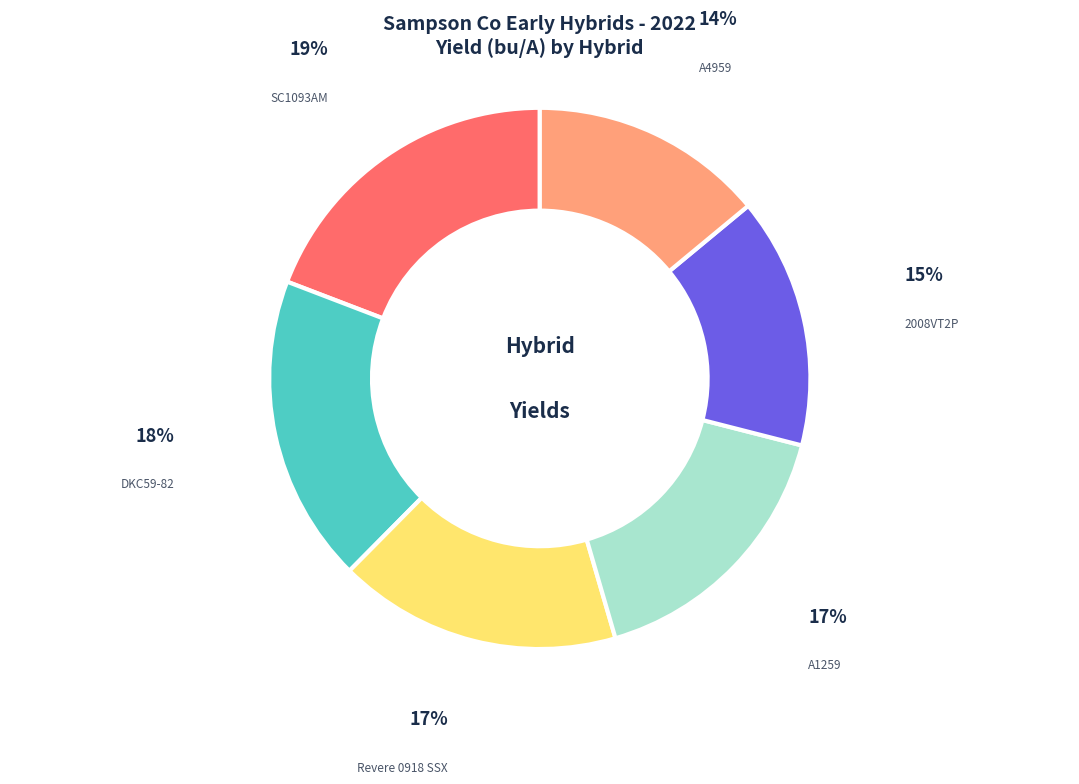

How many slices are in this pie chart?

6